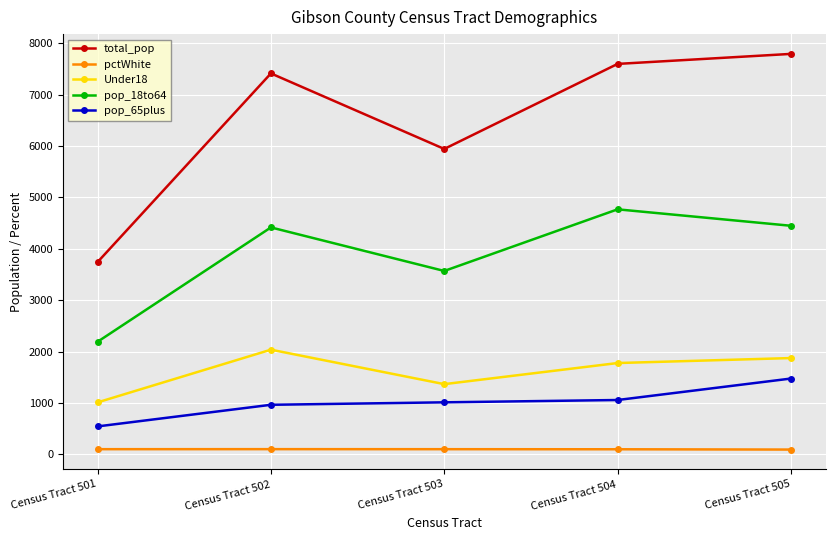

In pop_18to64, how many points are lower than both neighbors (excluding endpoints)?

1